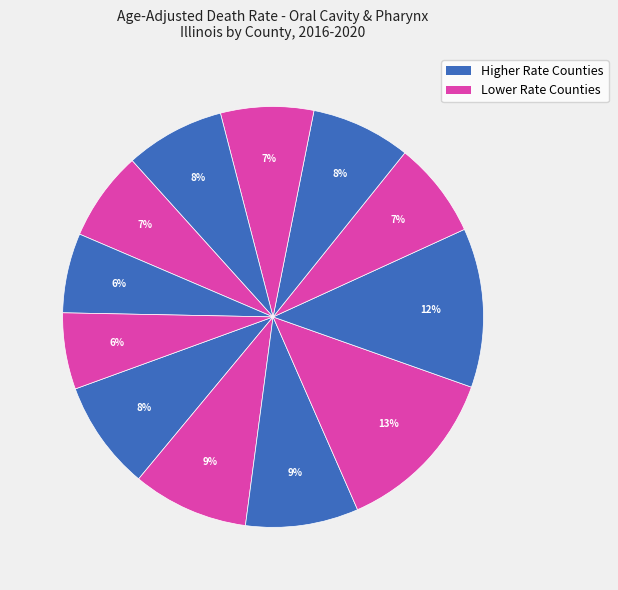

Count the number of slices in the pie.

12